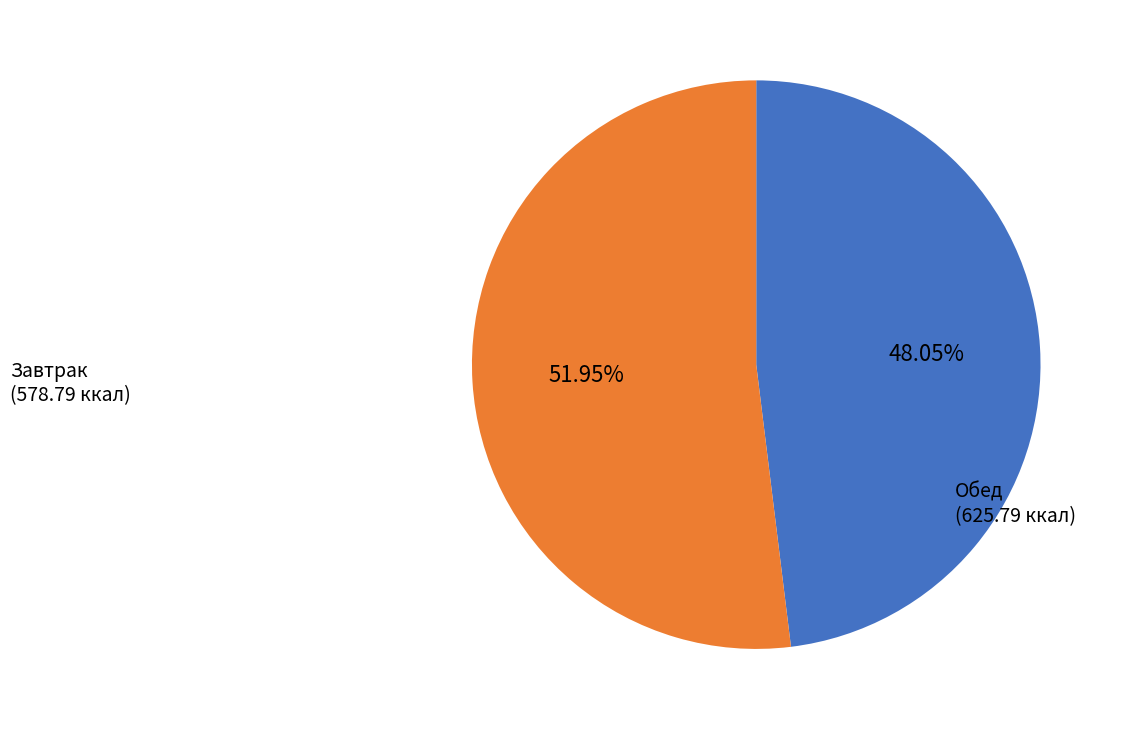

Does any single category account for the majority?

Yes